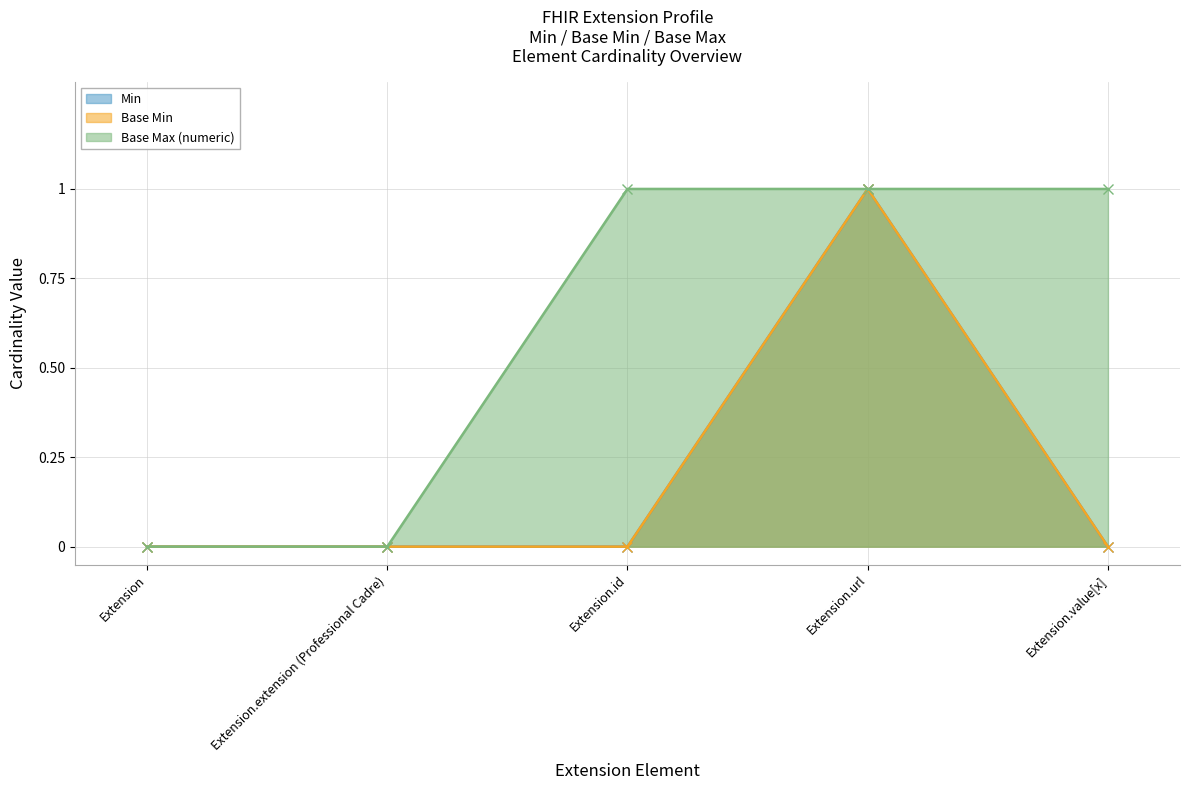

Reading left to right, list all the values displayed in this chart.

Min: Extension=0	Extension.extension (Professional Cadre)=0	Extension.id=0	Extension.url=1	Extension.value[x]=0
Base Min: Extension=0	Extension.extension (Professional Cadre)=0	Extension.id=0	Extension.url=1	Extension.value[x]=0
Base Max (numeric): Extension=0	Extension.extension (Professional Cadre)=0	Extension.id=1	Extension.url=1	Extension.value[x]=1